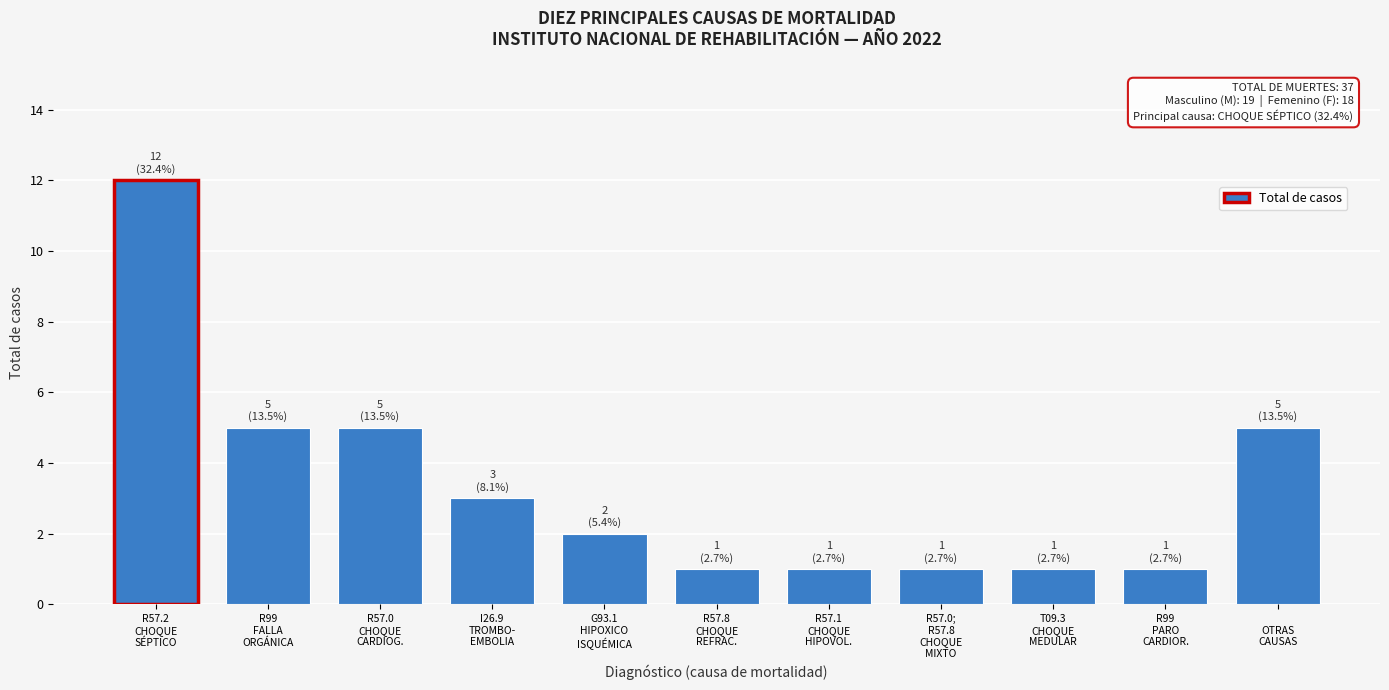

Reading left to right, extract all data points from this chart.

12	5	5	3	2	1	1	1	1	1	5